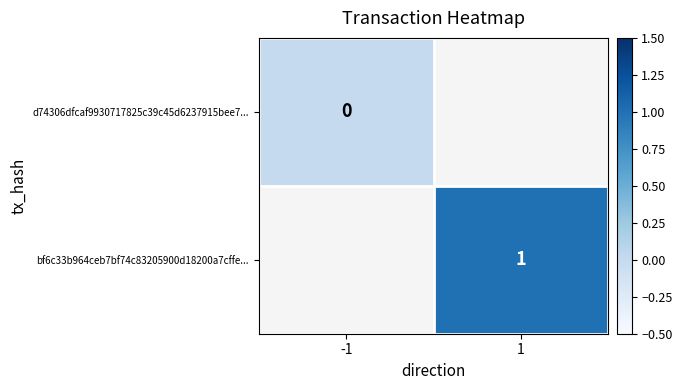

Is the value of d74306dfcaf9930717825c39c45d6237915bee7... at -1 greater than the value of bf6c33b964ceb7bf74c83205900d18200a7cffe... at 1?

No